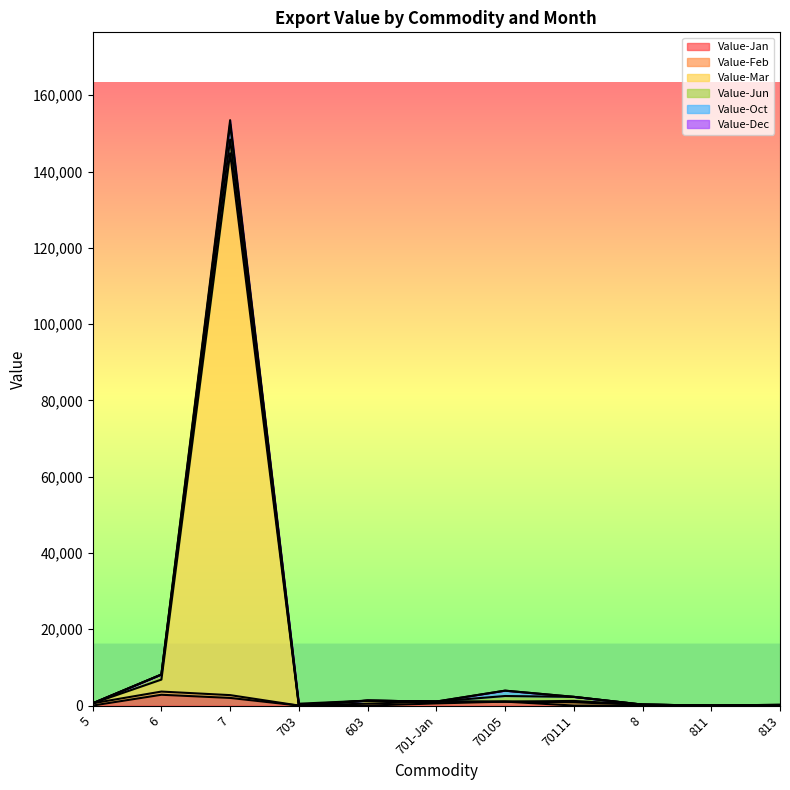

Reading left to right, transcribe all the data shown in this chart.

Value-Jan: 5=0	6=2830	7=2000	703=0	603=0	701-Jan=559	70105=1031	70111=0	8=0	811=0	813=0
Value-Feb: 5=585	6=838	7=736	703=0	603=512	701-Jan=489	70105=0	70111=838	8=247	811=0	813=0
Value-Mar: 5=0	6=3144	7=142064	703=0	603=780	701-Jan=0	70105=0	70111=375	8=0	811=0	813=0
Value-Jun: 5=0	6=1319	7=3587	703=0	603=0	701-Jan=0	70105=1474	70111=1066	8=0	811=0	813=0
Value-Oct: 5=0	6=0	7=4004	703=253	603=0	701-Jan=0	70105=1400	70111=0	8=0	811=0	813=202
Value-Dec: 5=0	6=0	7=1083	703=233	603=0	701-Jan=0	70105=0	70111=0	8=0	811=0	813=0